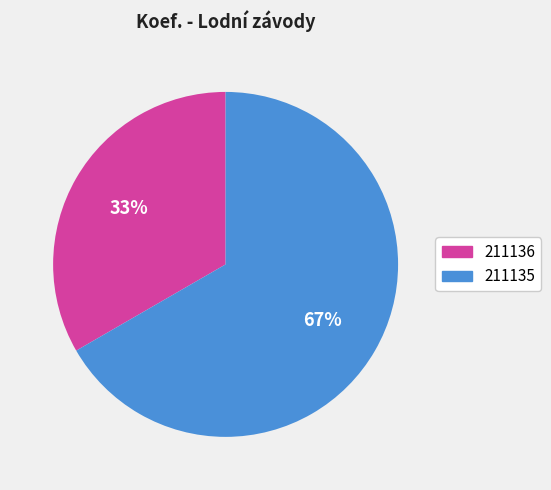

Which slice represents more than half of the pie?

211135